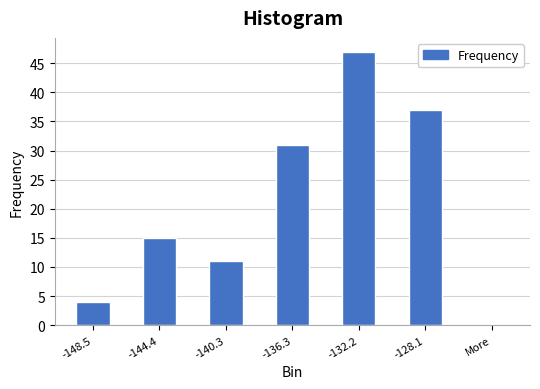

Reading left to right, transcribe all the data shown in this chart.

-148.5=4	-144.4=15	-140.3=11	-136.3=31	-132.2=47	-128.1=37	More=0